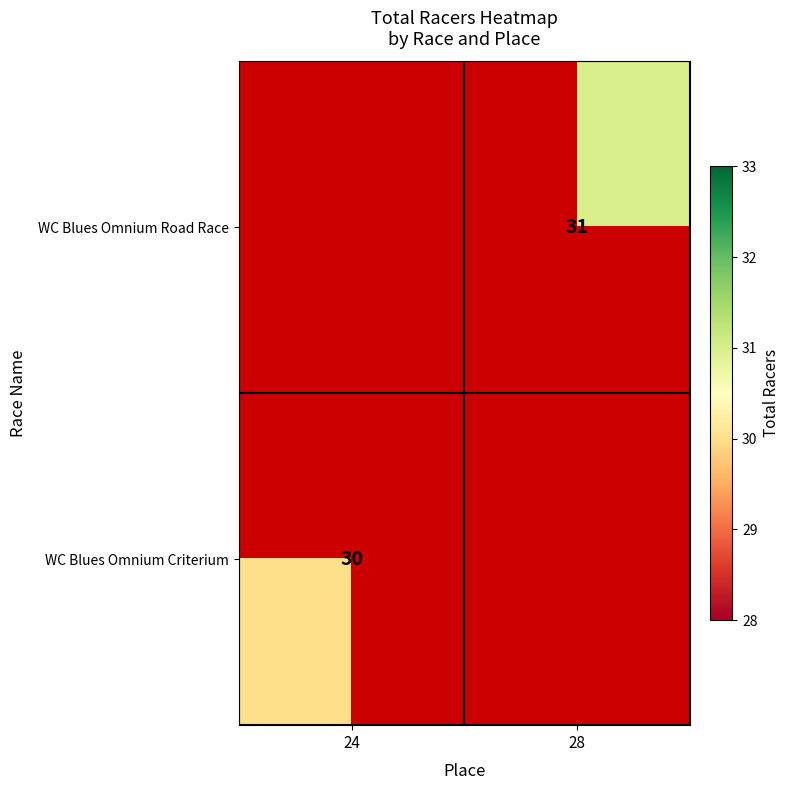

Is it true that WC Blues Omnium Road Race equals 31 at 28?

True